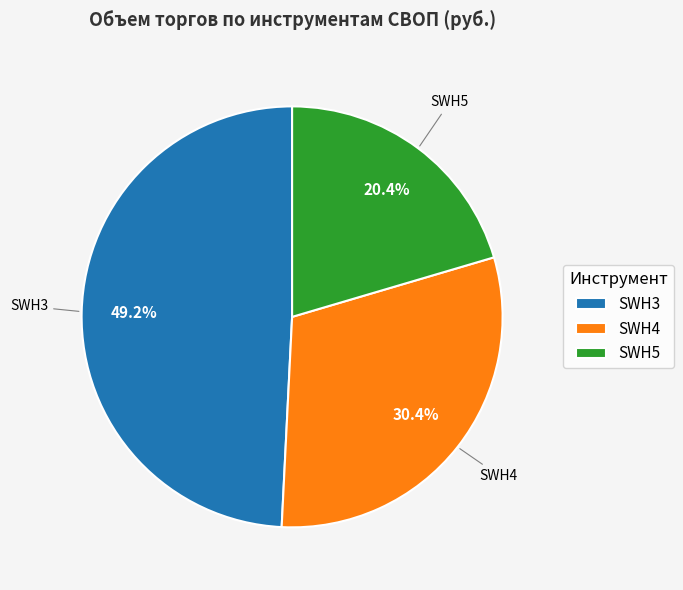

Is the sum of SWH5 and SWH4 greater than half?

Yes